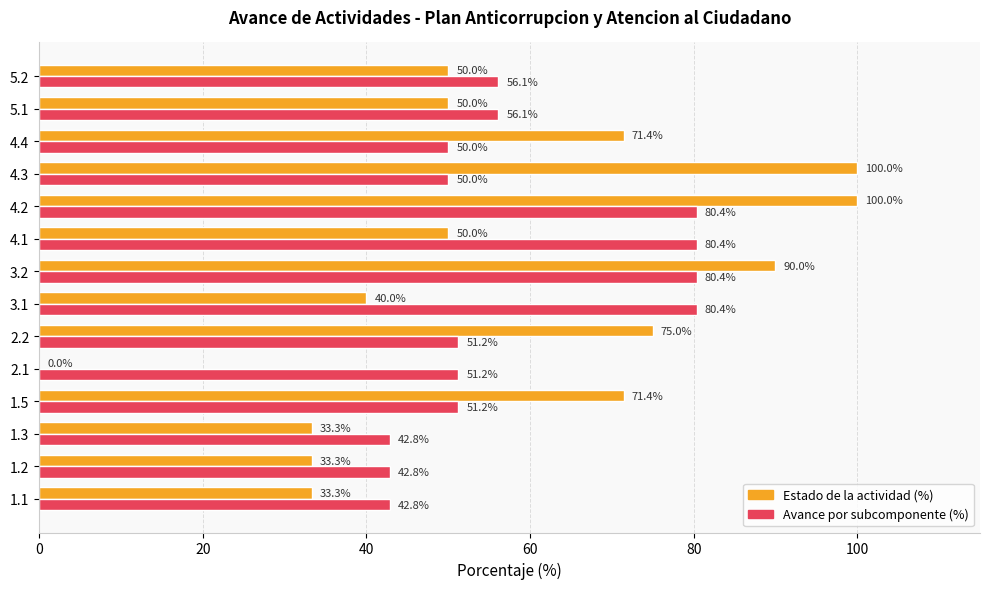

Is the value of Estado de la actividad (%) at 1.3 greater than the value of Avance por subcomponente (%) at 4.2?

No